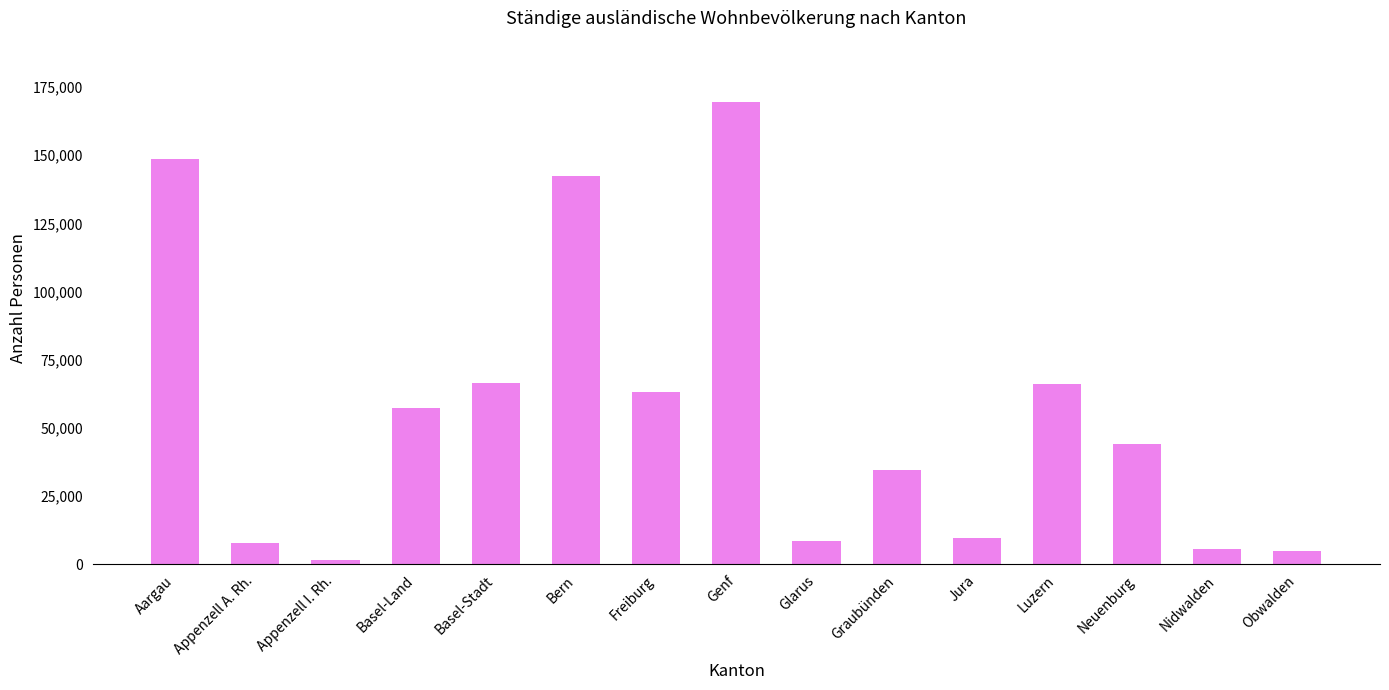

What is the maximum value shown in the chart?

169616